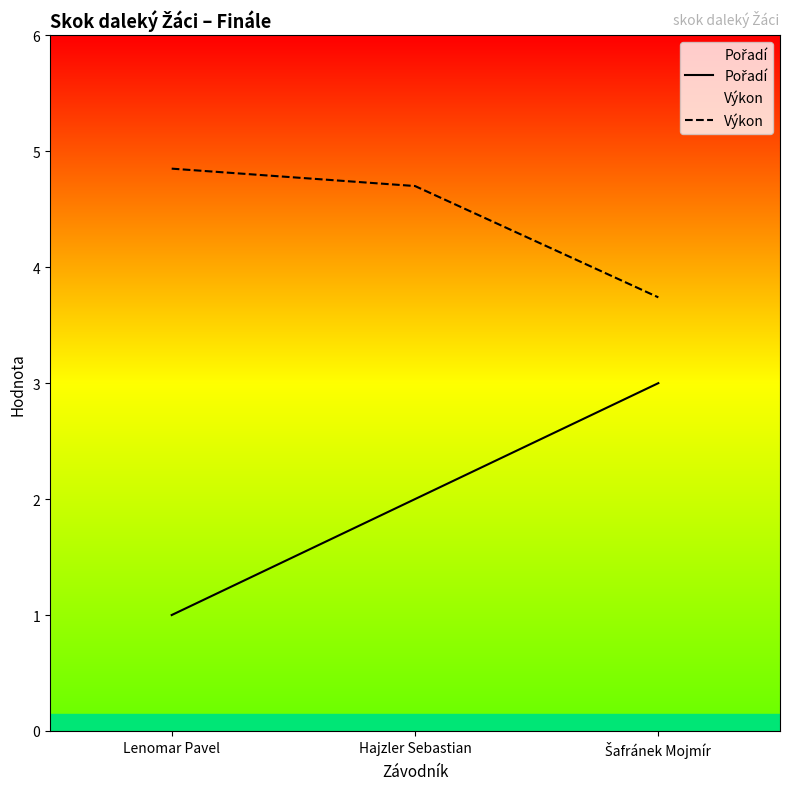

What is the greatest value displayed?

4.8